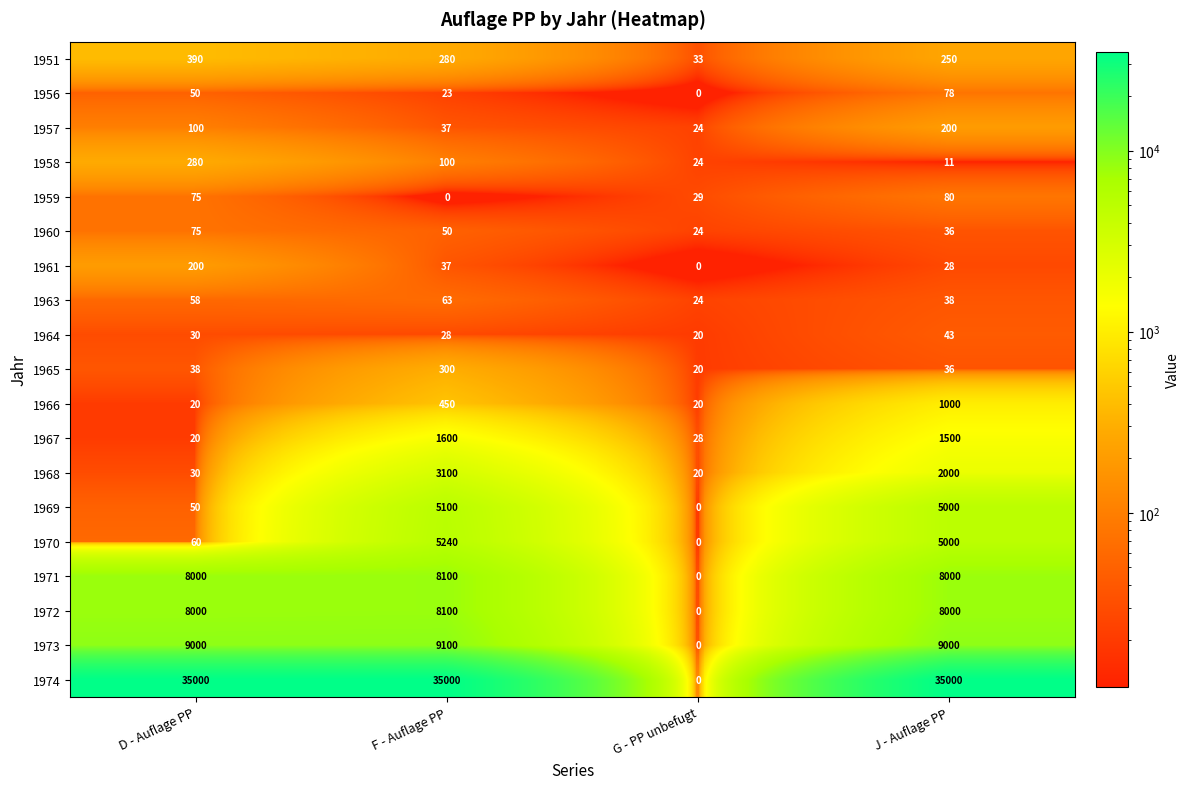

What is the sum of the 1965 values at D - Auflage PP and F - Auflage PP?

338